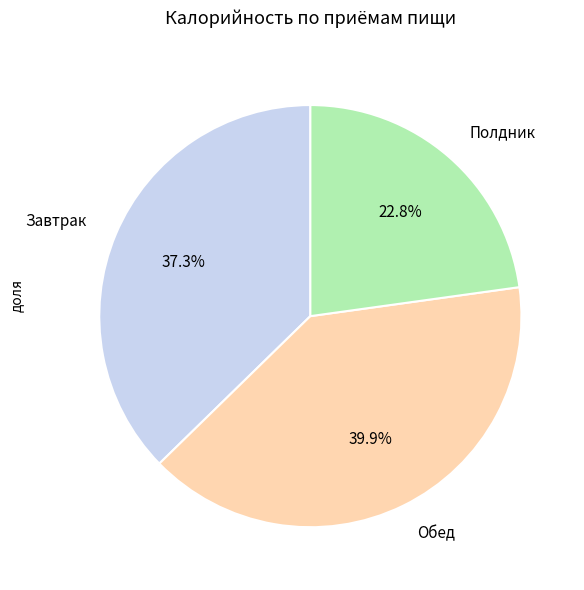

Is it true that Полдник is 37% of the pie?

False